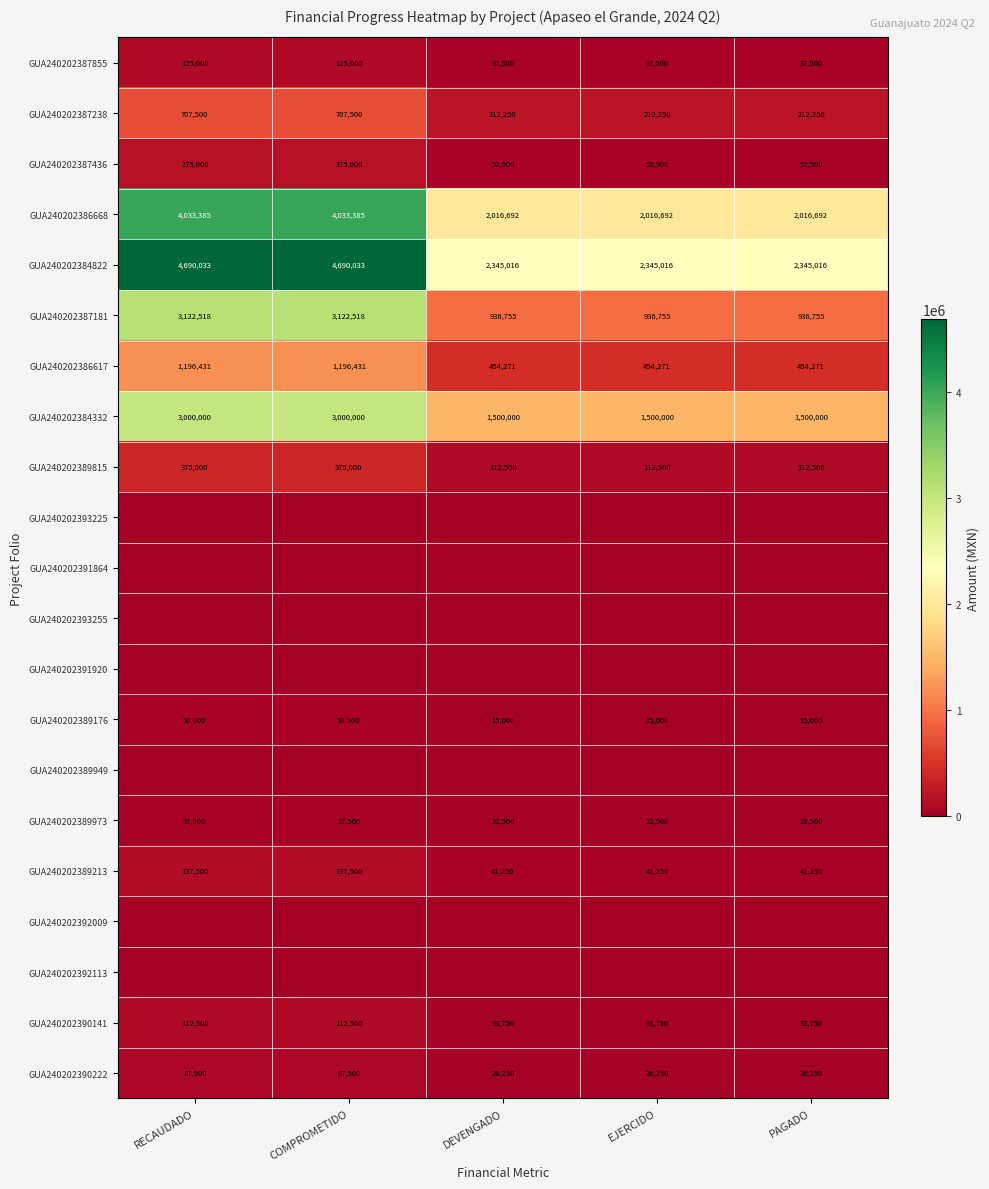

At which category does the chart reach its minimum across all series?

RECAUDADO